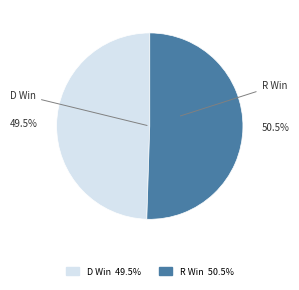

What is the smallest slice in the pie chart?

D Win